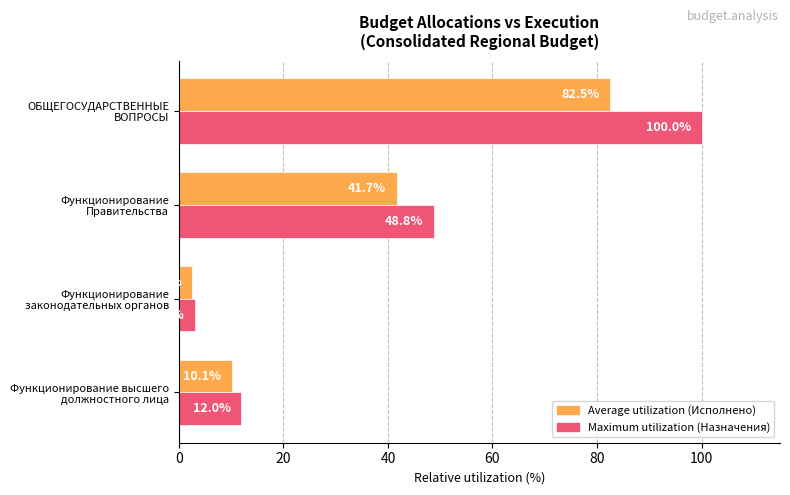

What is the maximum value shown in the chart?

100.0